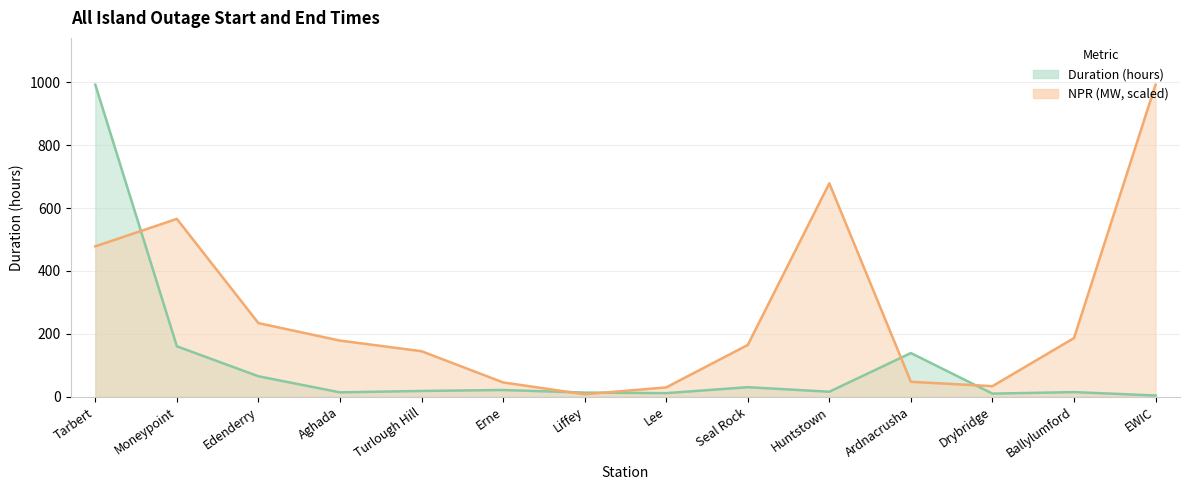

What value does the Duration (hours) series have at Seal Rock?

30.5